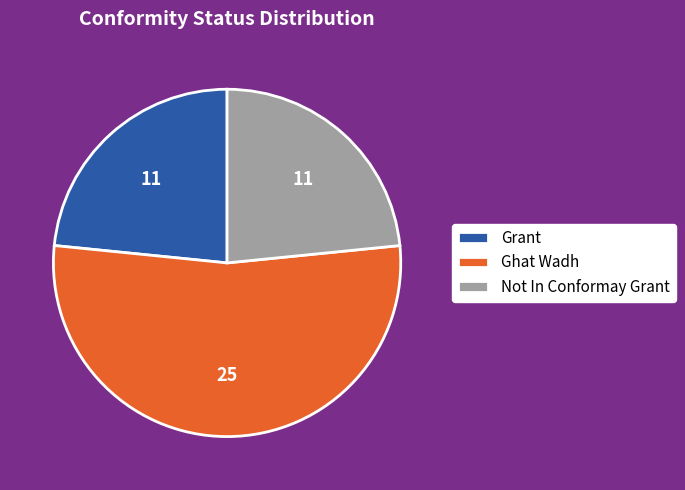

Count the number of slices in the pie.

3